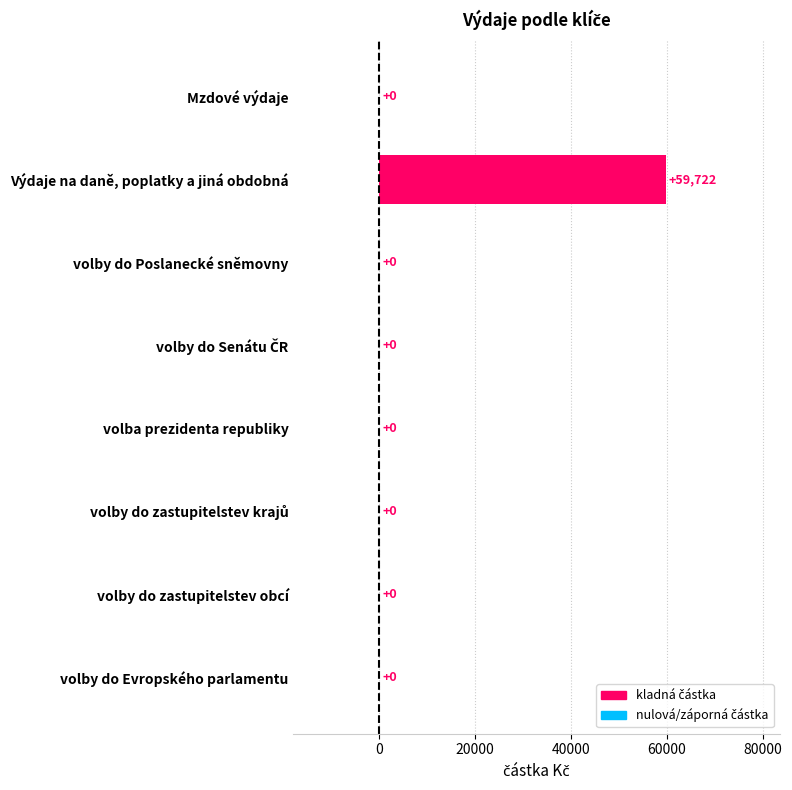

Which category has the highest value across all series?

Výdaje na daně, poplatky a jiná obdobná